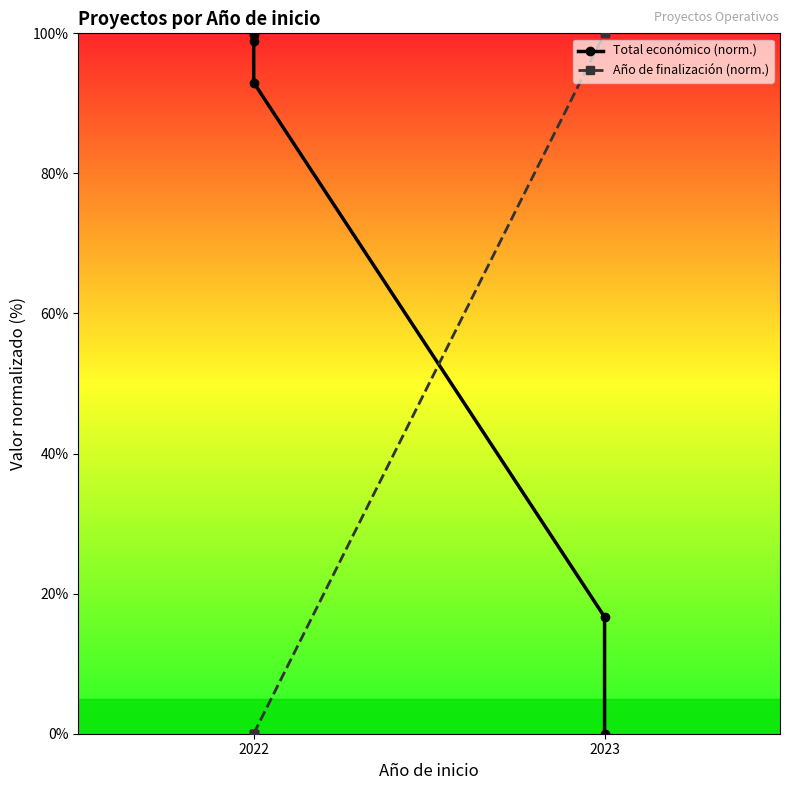

True or false: Año de finalización (norm.) has a value of 0.0 at 2022.

True